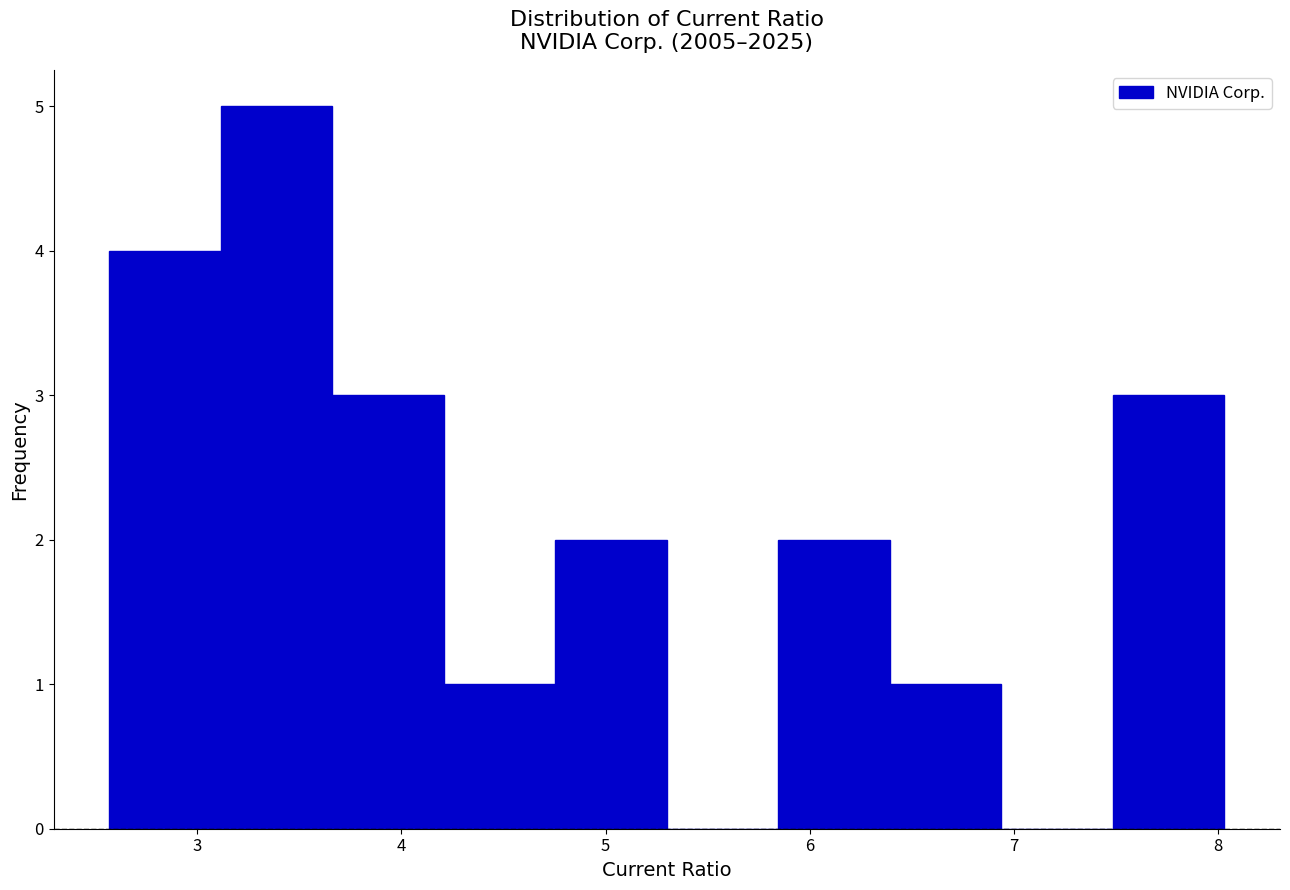

Reading left to right, list every bar in this chart as the range it spans on the x-axis followed by its height. Neither the bar edges nor the heights are printed on the chart, so give them approximately, as read against the axes.

2.6 to 3.1: 4
3.1 to 3.7: 5
3.7 to 4.2: 3
4.2 to 4.8: 1
4.8 to 5.3: 2
5.3 to 5.8: 0
5.8 to 6.4: 2
6.4 to 6.9: 1
6.9 to 7.5: 0
7.5 to 8.0: 3